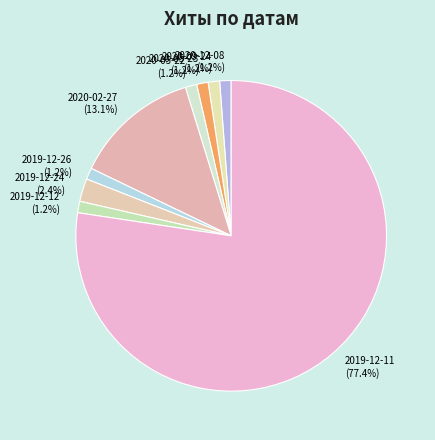

To the nearest percent, what is the combined percentage of 2020-02-27 and 2019-12-26?

14%